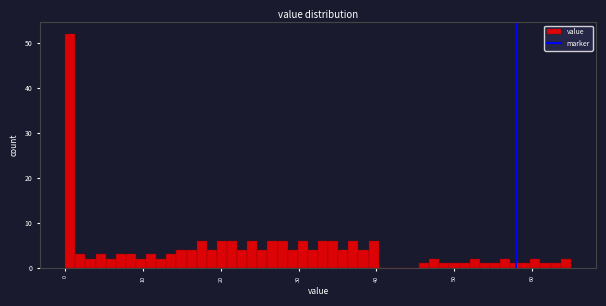

Read against the x-axis, roughly where is the centre of the tallest bar?

1